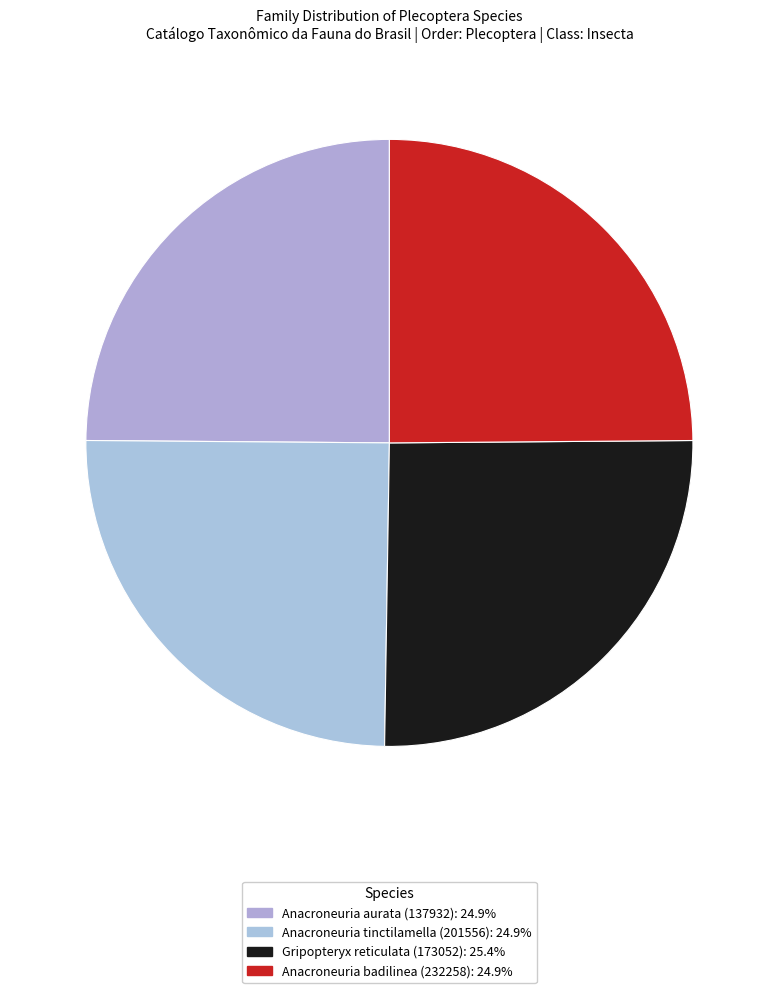

Which category has the smallest portion of the pie?

Anacroneuria aurata (137932)